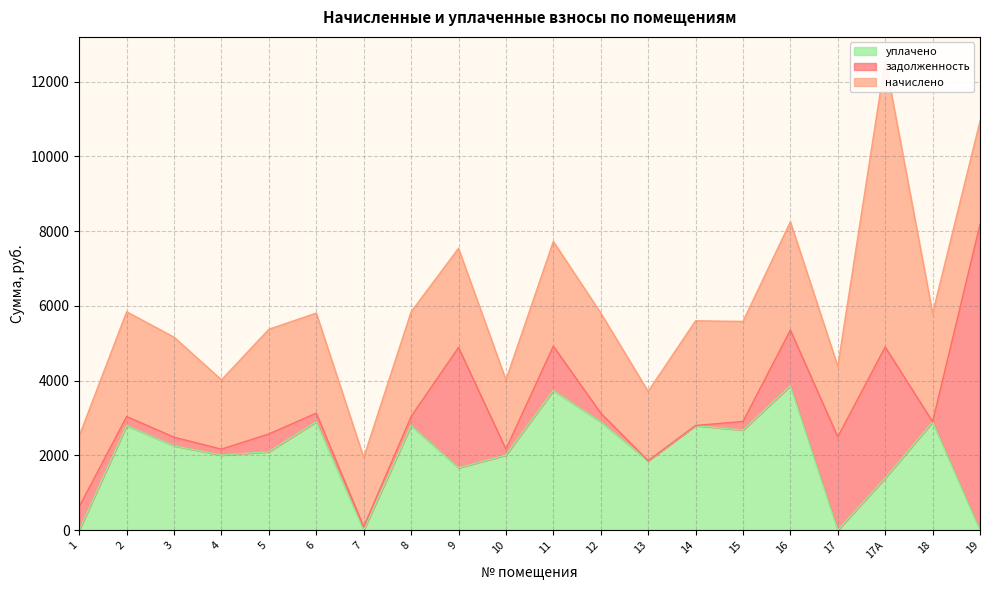

At which category is the sum across all series the highest?

17А